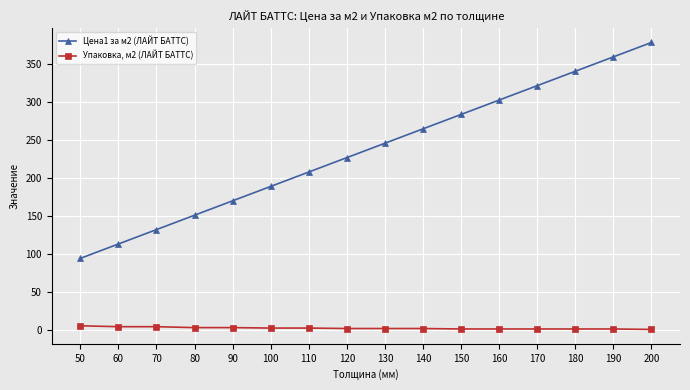

True or false: Упаковка, м2 (ЛАЙТ БАТТС) and Цена1 за м2 (ЛАЙТ БАТТС) intersect in this chart.

False